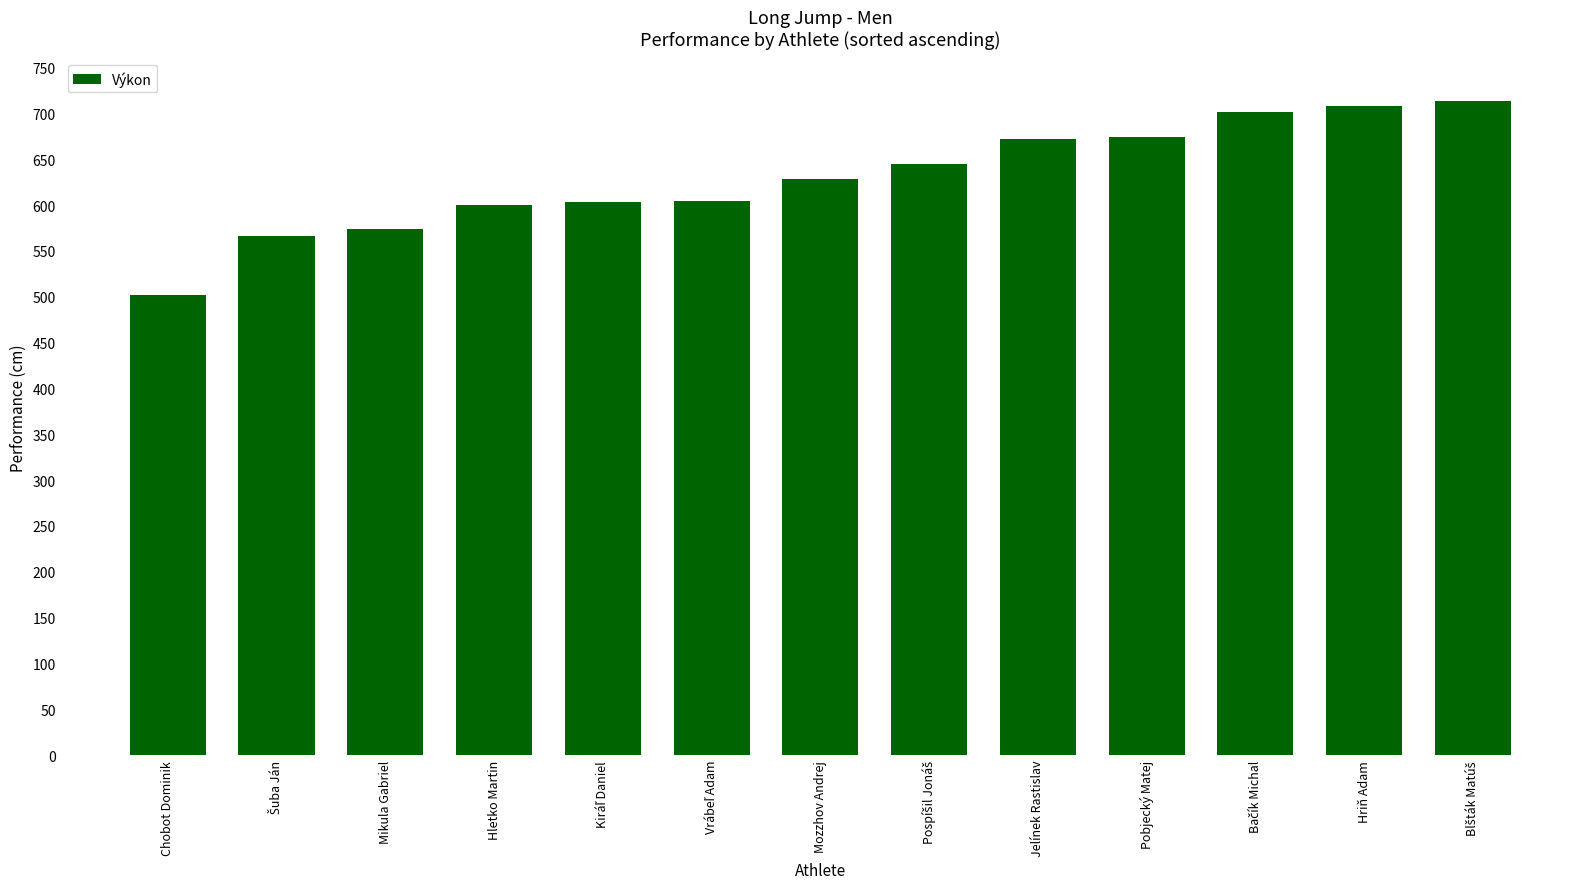

The chart shows a value of 502 at Chobot Dominik. True or false?

True